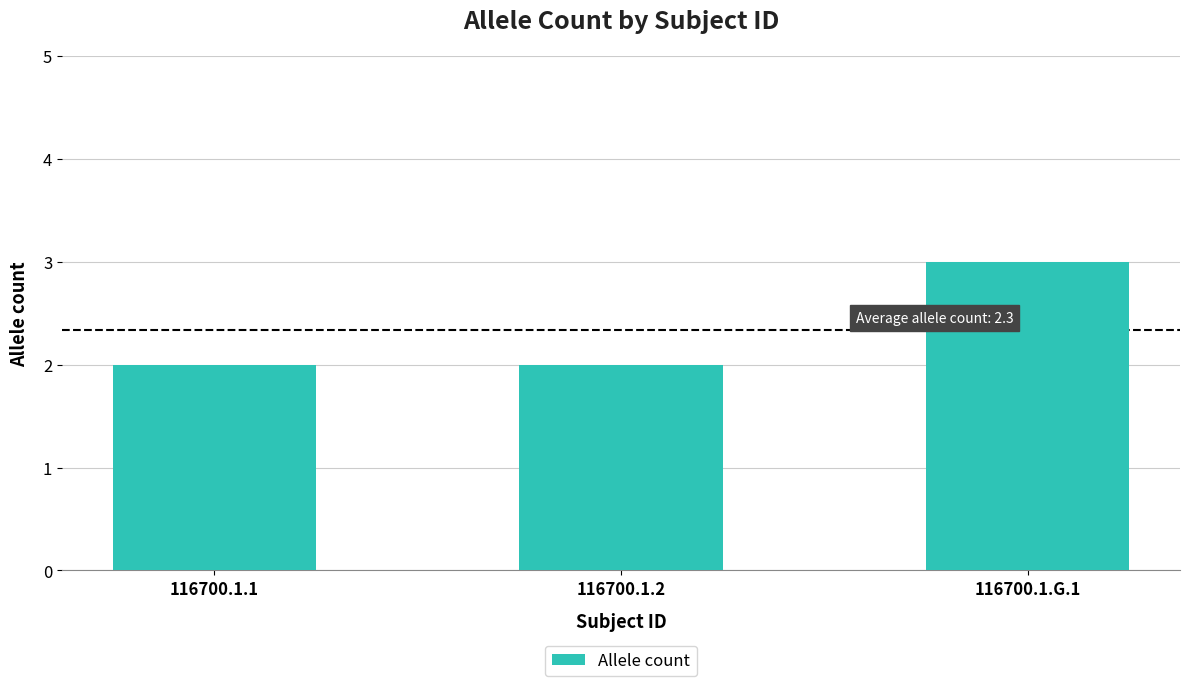

Which category has the highest value across all series?

116700.1.G.1